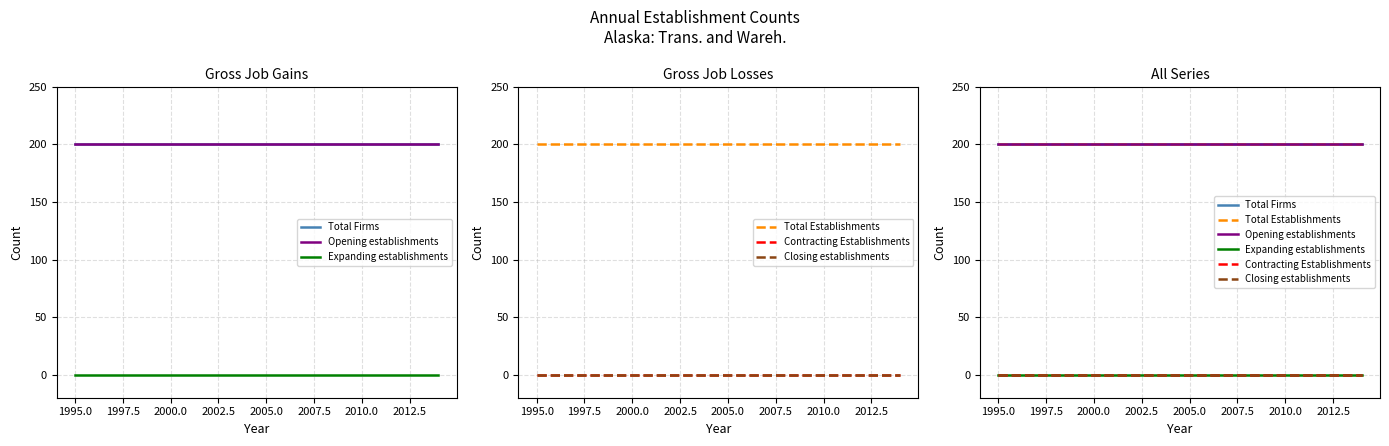

True or false: Opening establishments has a value of 93 at 2002.5.

False